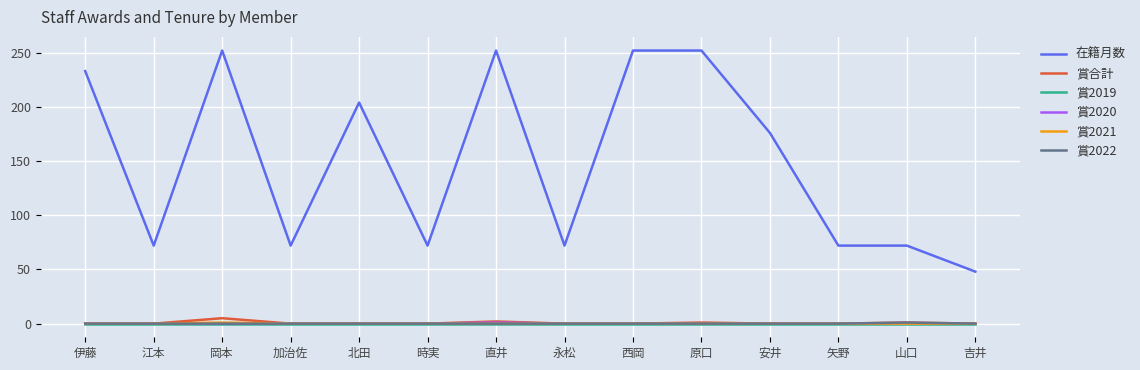

Which series has the widest spread of values?

在籍月数